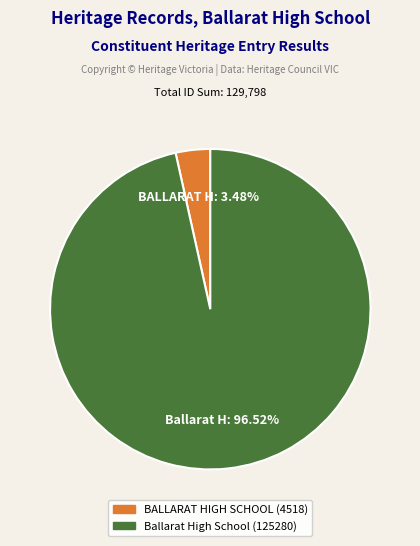

How many slices are in this pie chart?

2